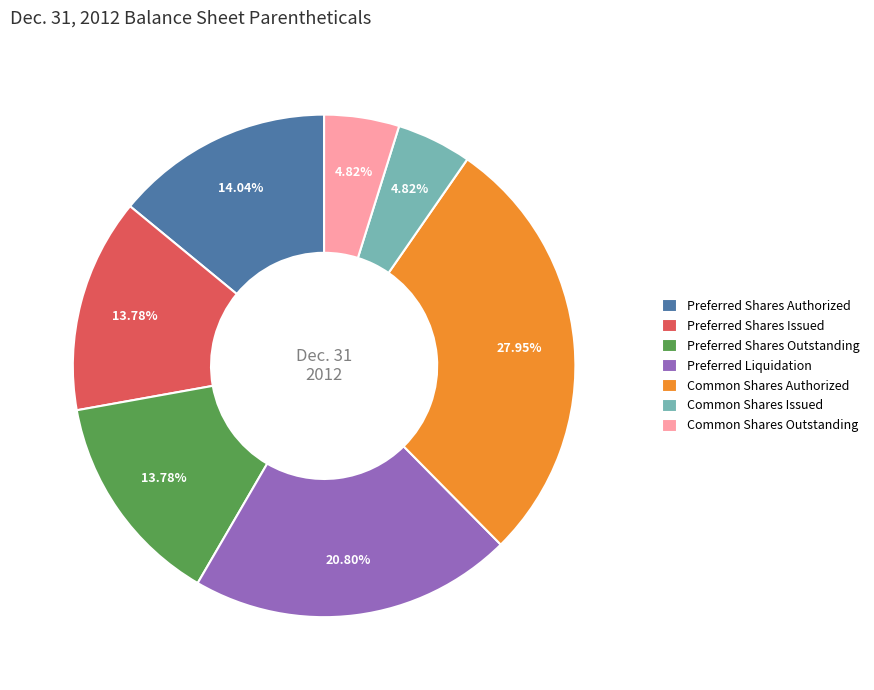

To the nearest percent, what percentage of the pie is Common Shares Outstanding?

5%